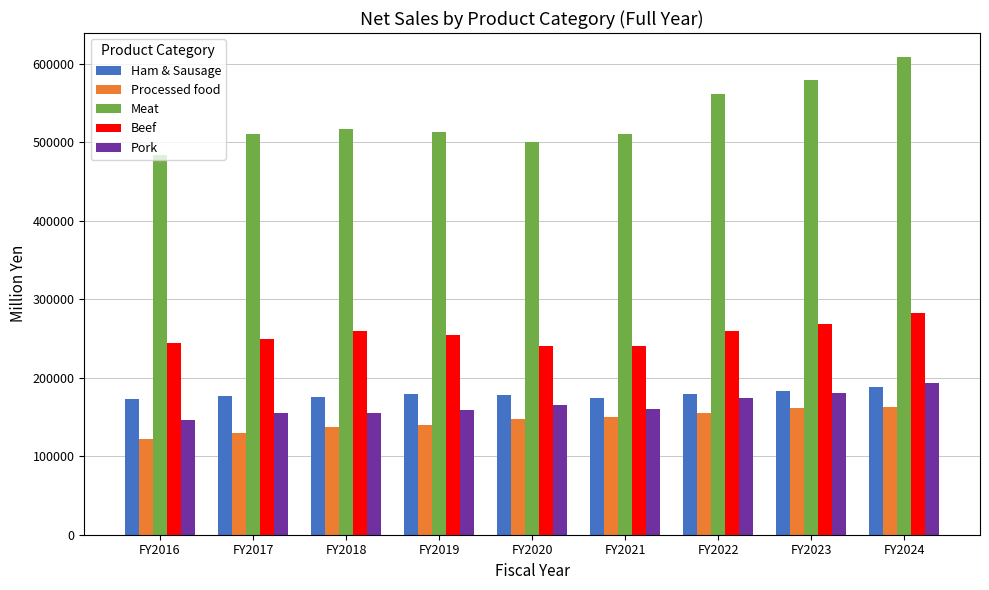

At how many categories does at least one series exceed 174336?

9